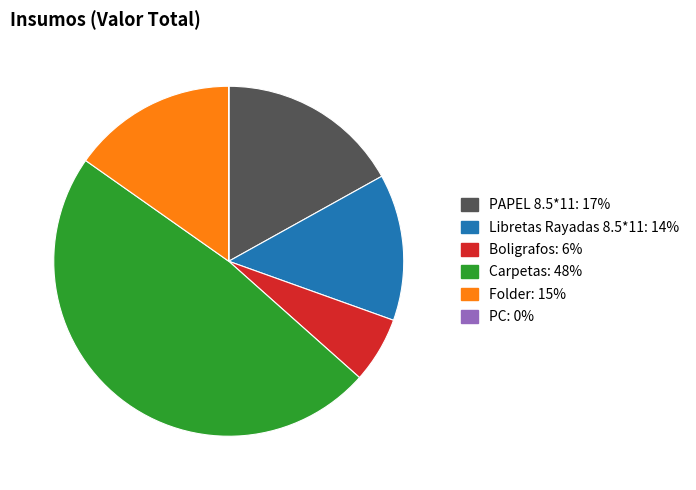

What is the ratio of the value at Libretas Rayadas 8.5*11 to the value at Folder?

0.9